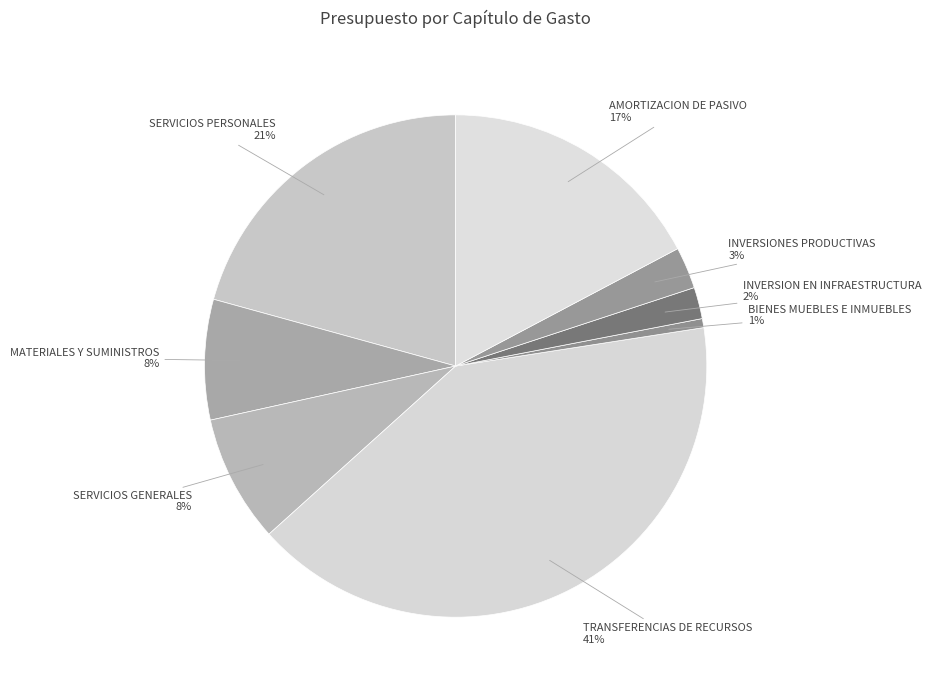

Which slice is the smallest?

BIENES MUEBLES E INMUEBLES